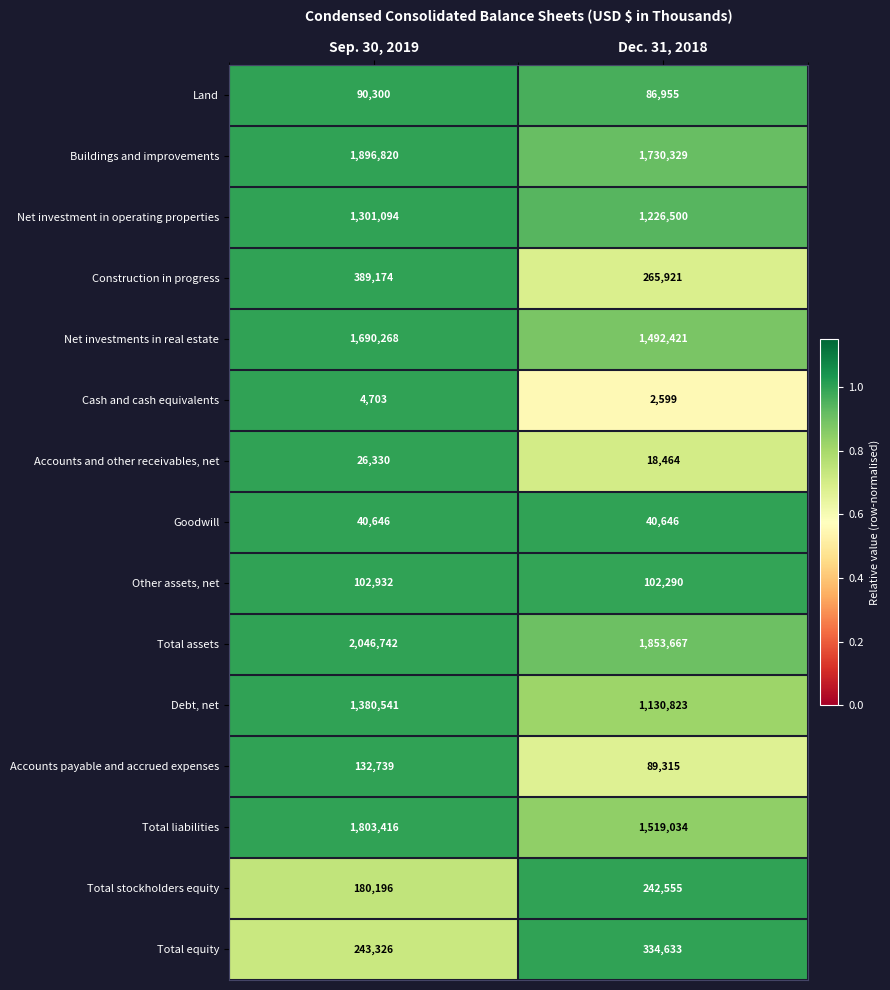

What is the total value across all series at Dec. 31, 2018?

10136152